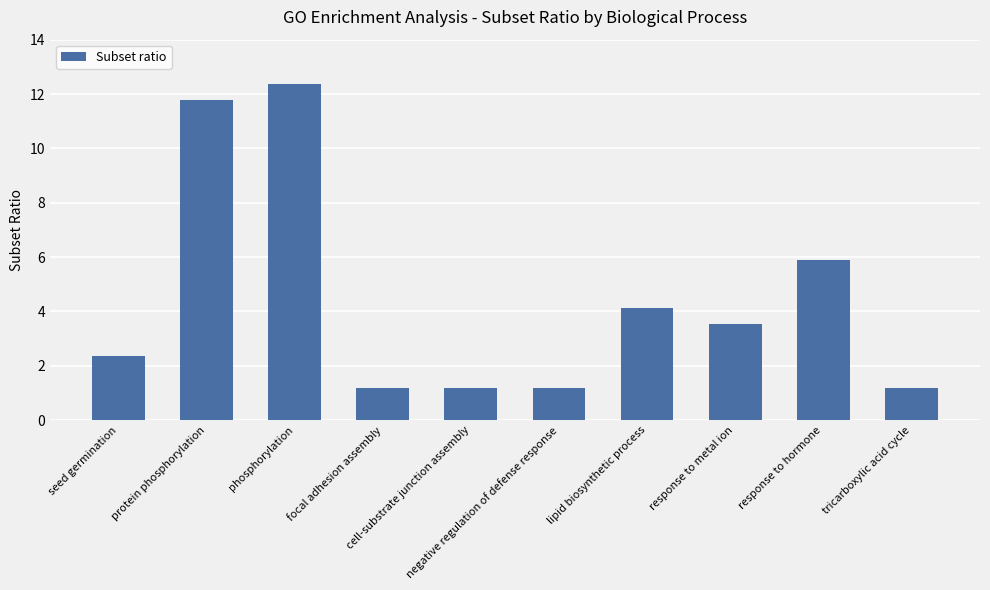

How many values are below 3?

5